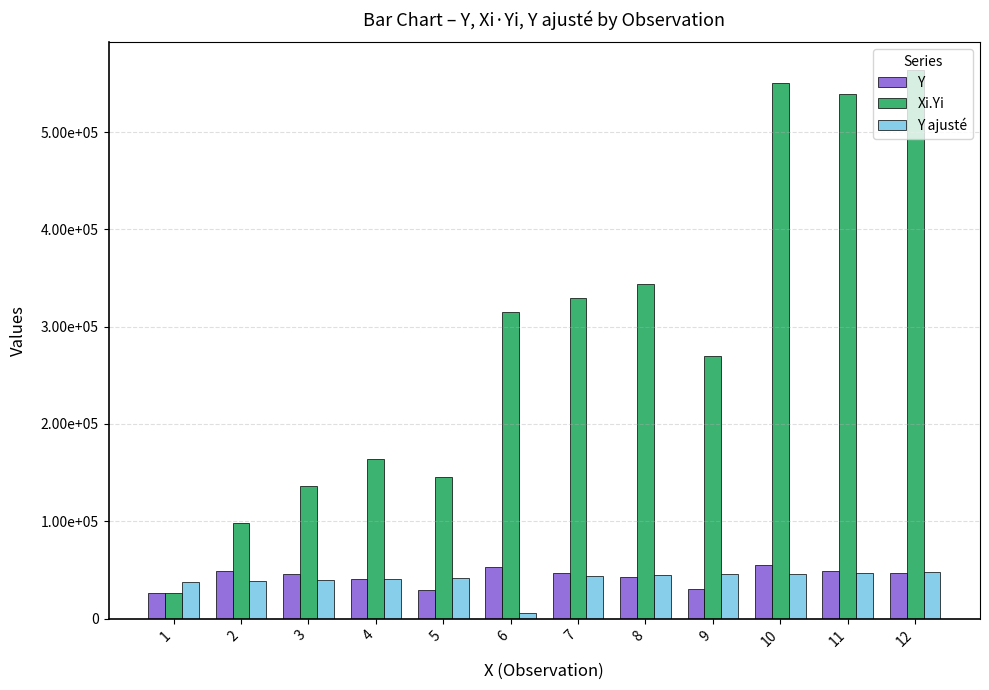

Reading right to left, what are all the values shown in this chart?

Y: 47000	49000	55000	30000	43000	47000	52500	29000	41000	45500	49000	26500
Xi.Yi: 564000	539000	550000	270000	344000	329000	315000	145000	164000	136500	98000	26500
Y ajusté: 48135	47178	46222	45266	44309	43353	5738	41441	40484	39528	38572	37615